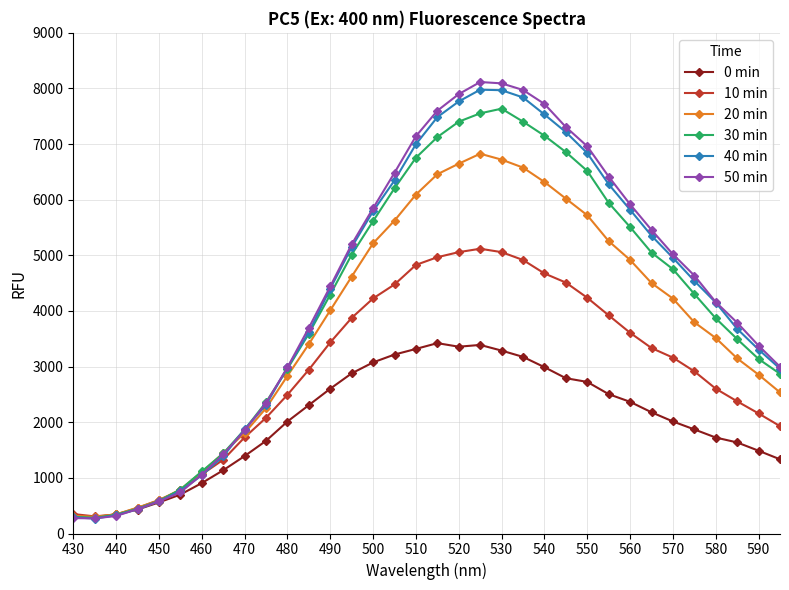

What is the highest value of the 10 min series?

5119